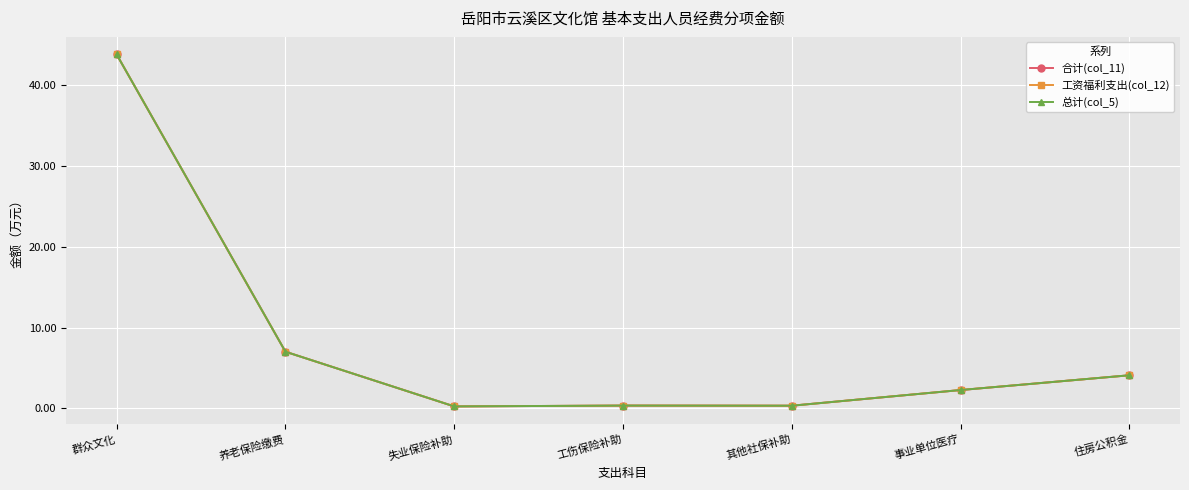

The value of 工资福利支出(col_12) at 工伤保险补助 is 0.6. True or false?

False